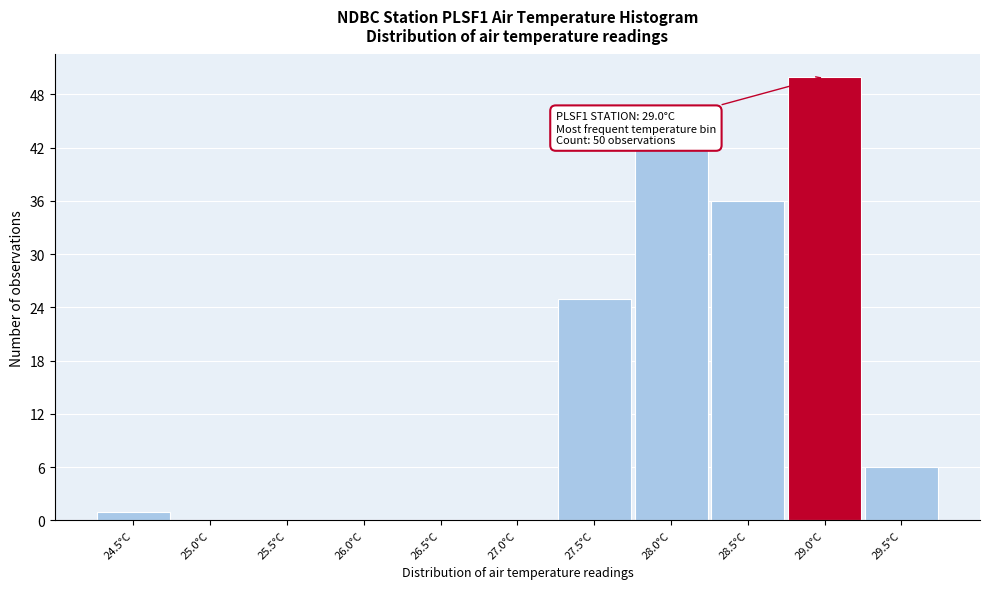

Reading left to right, transcribe all the data shown in this chart.

24.5°C=1	25.0°C=0	25.5°C=0	26.0°C=0	26.5°C=0	27.0°C=0	27.5°C=25	28.0°C=42	28.5°C=36	29.0°C=50	29.5°C=6